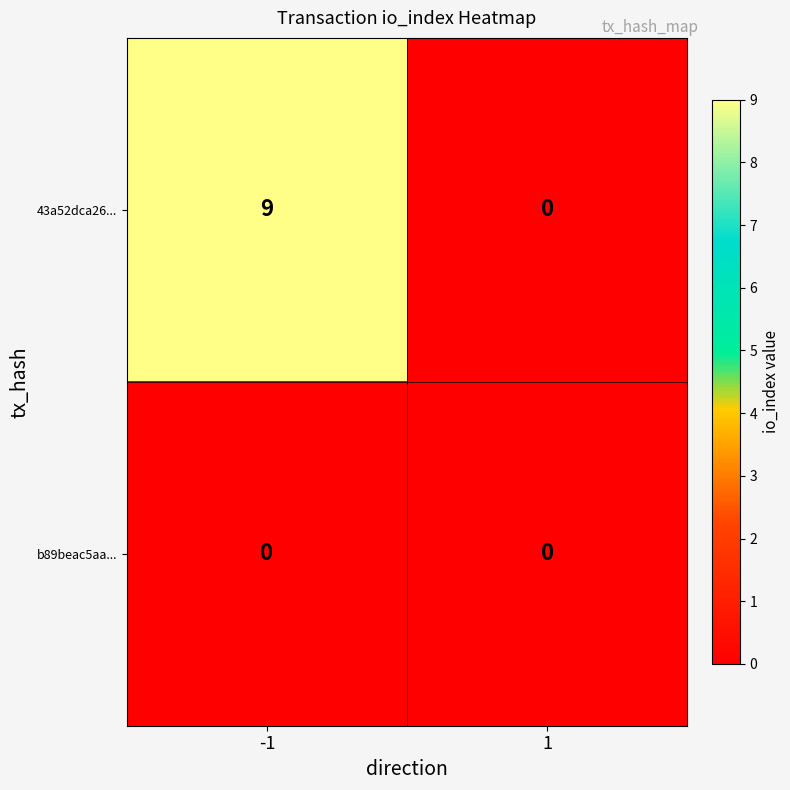

What is the greatest value displayed?

9